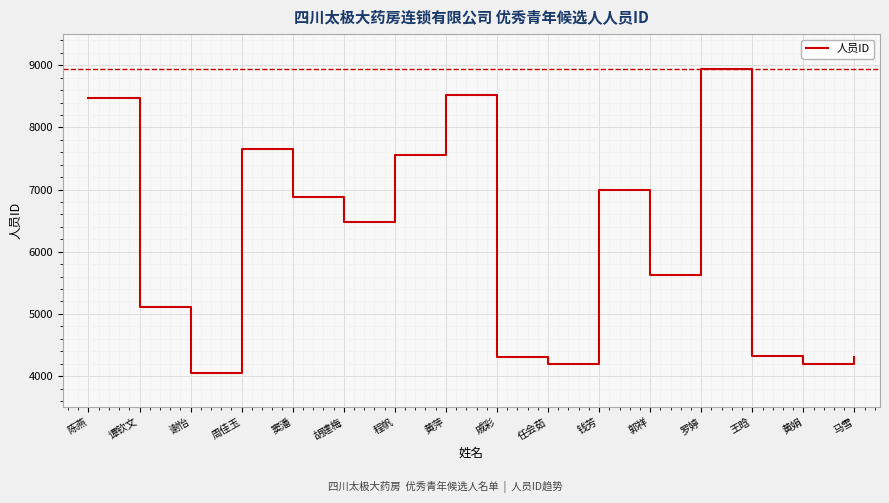

What is the difference between the maximum and minimum values?

4892